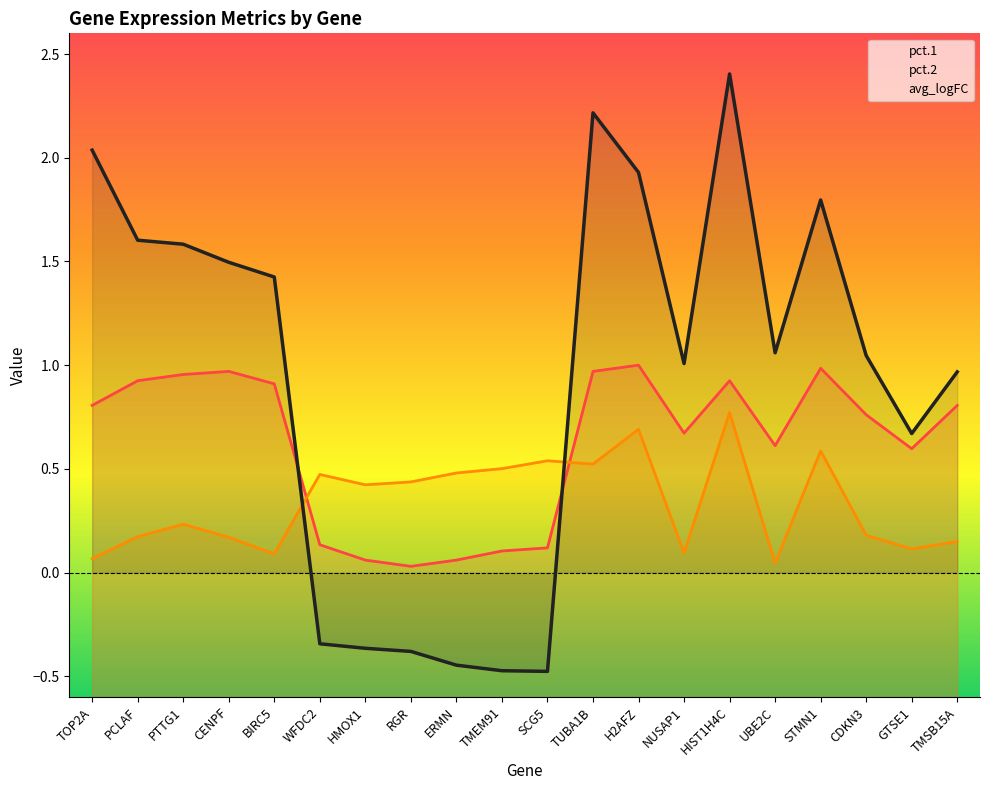

At which category does the chart reach its minimum across all series?

SCG5